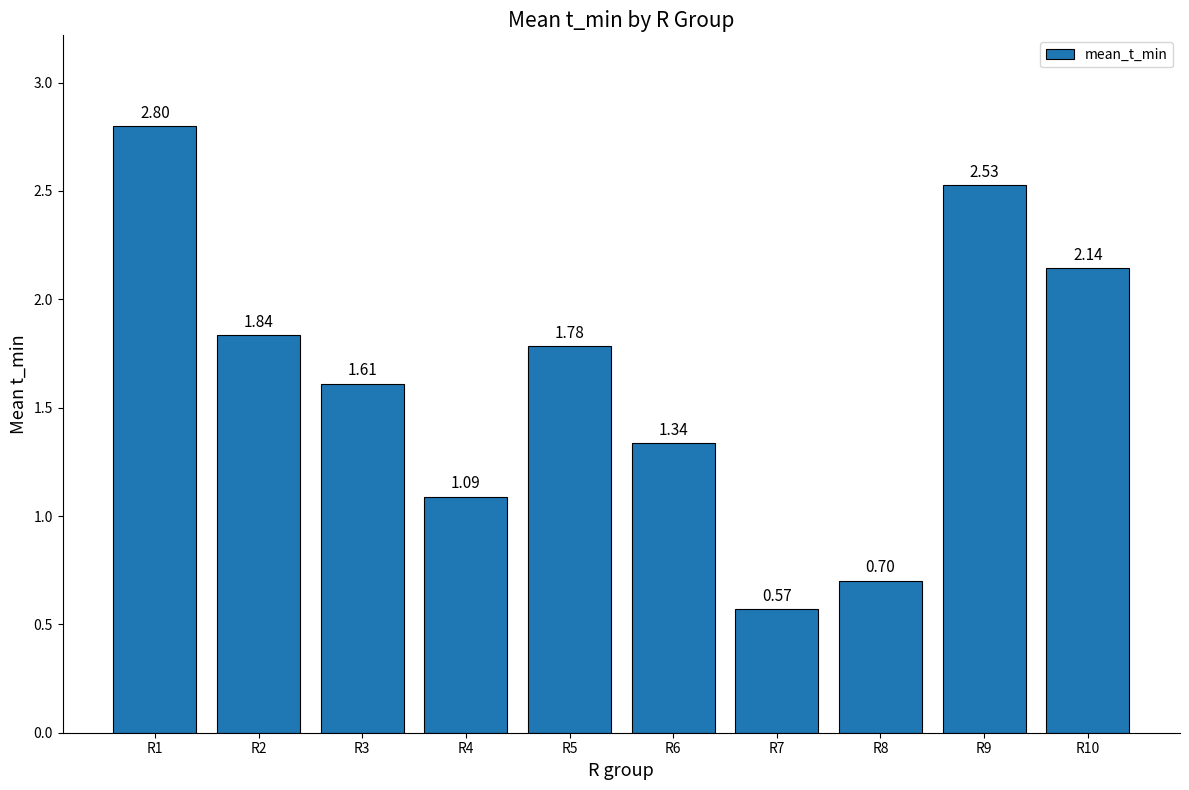

List the labels in order of value, smallest first.

R7, R8, R4, R6, R3, R5, R2, R10, R9, R1